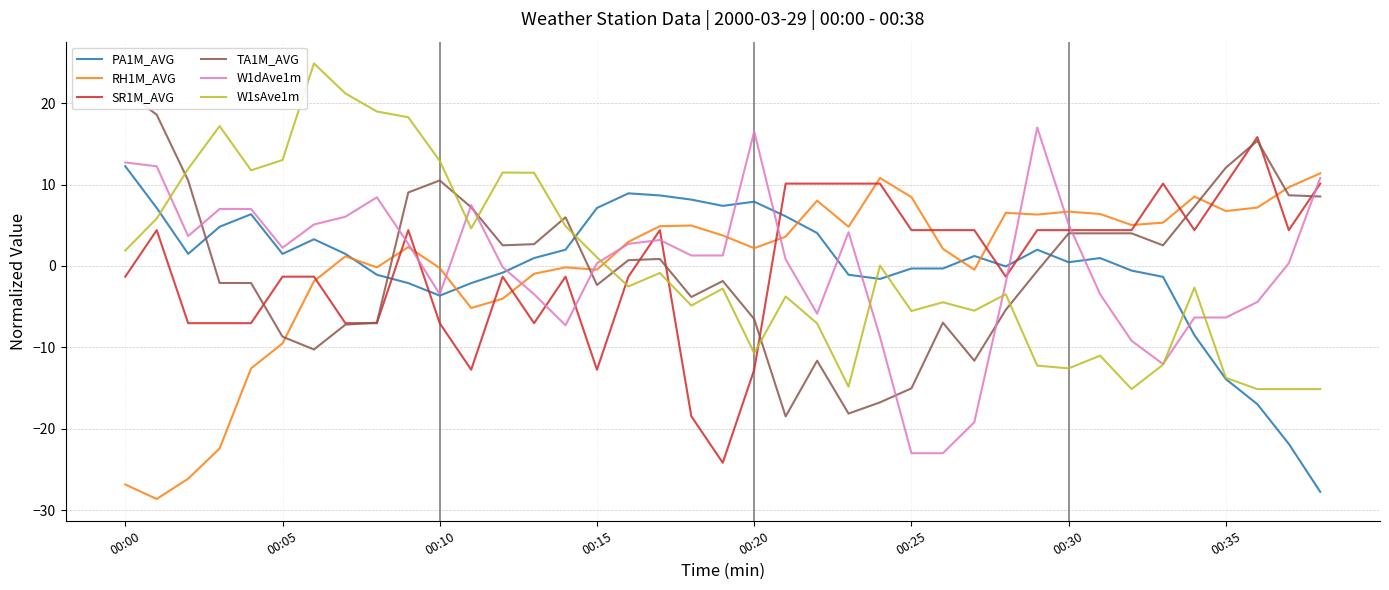

The W1dAve1m series shows 5.1 at 00:30. True or false?

True